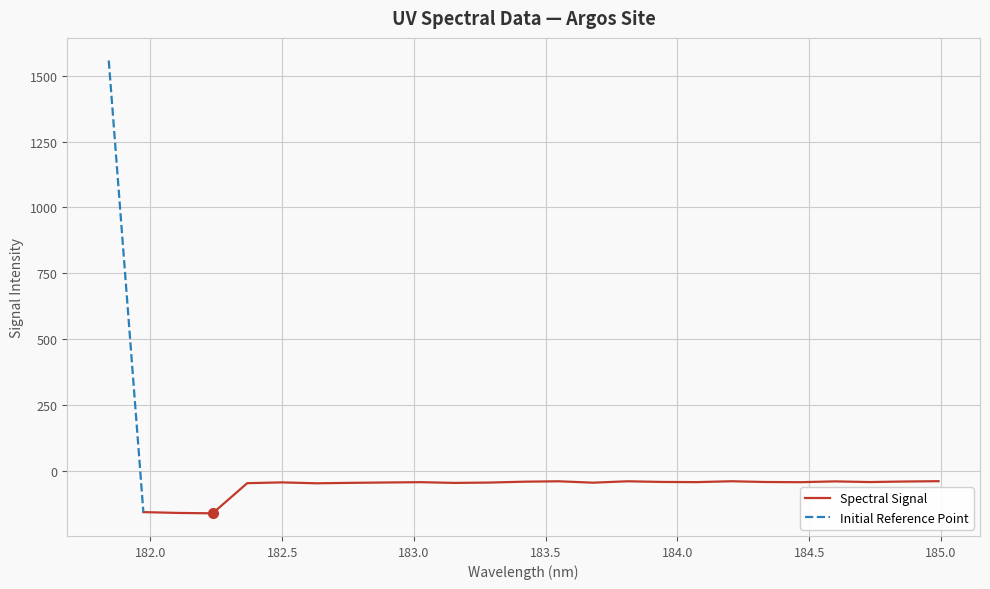

How many negative values are there?

24